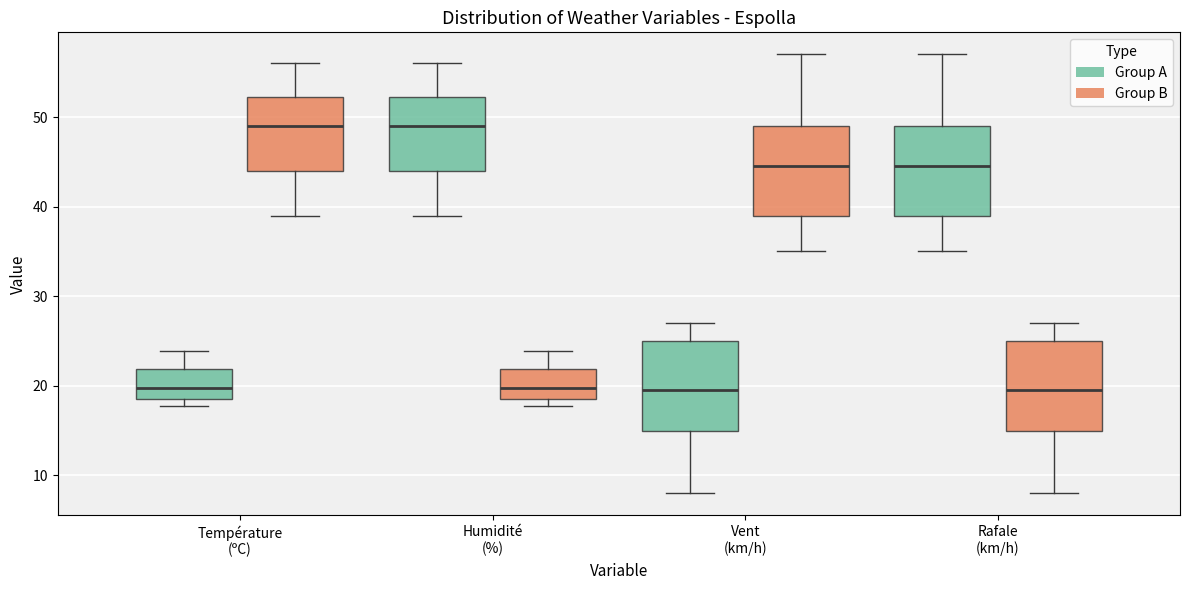

Reading left to right, transcribe this box plot: for each box, give where its median line is, the range the box spans, and where its two whiskers end, as read against the y-axis. The values are not printed on the chart, so give them approximately, as read against the axis.

Température (ºC) (Group A): median 20, box 19 to 22, whiskers 18 to 24
Température (ºC) (Group B): median 49, box 44 to 52, whiskers 39 to 56
Humidité (%) (Group A): median 49, box 44 to 52, whiskers 39 to 56
Humidité (%) (Group B): median 20, box 19 to 22, whiskers 18 to 24
Vent (km/h) (Group A): median 20, box 15 to 25, whiskers 8 to 27
Vent (km/h) (Group B): median 45, box 39 to 49, whiskers 35 to 57
Rafale (km/h) (Group A): median 45, box 39 to 49, whiskers 35 to 57
Rafale (km/h) (Group B): median 20, box 15 to 25, whiskers 8 to 27